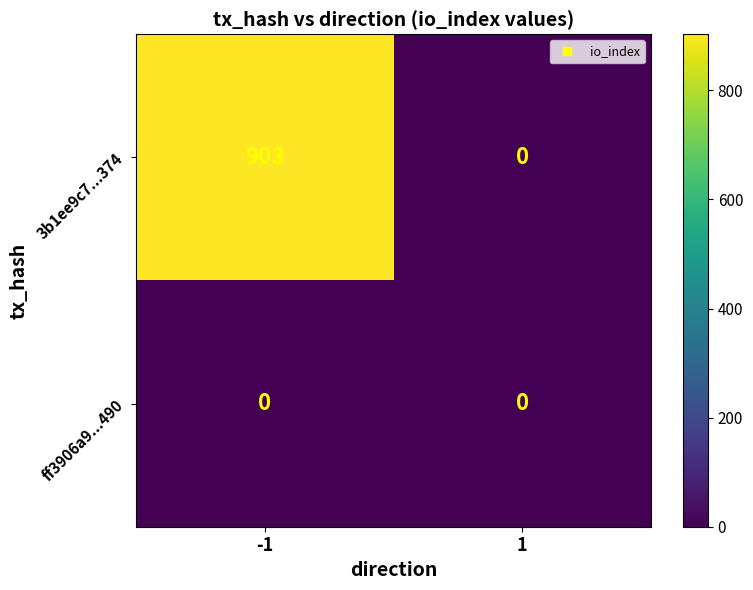

How many series are shown in this chart?

2